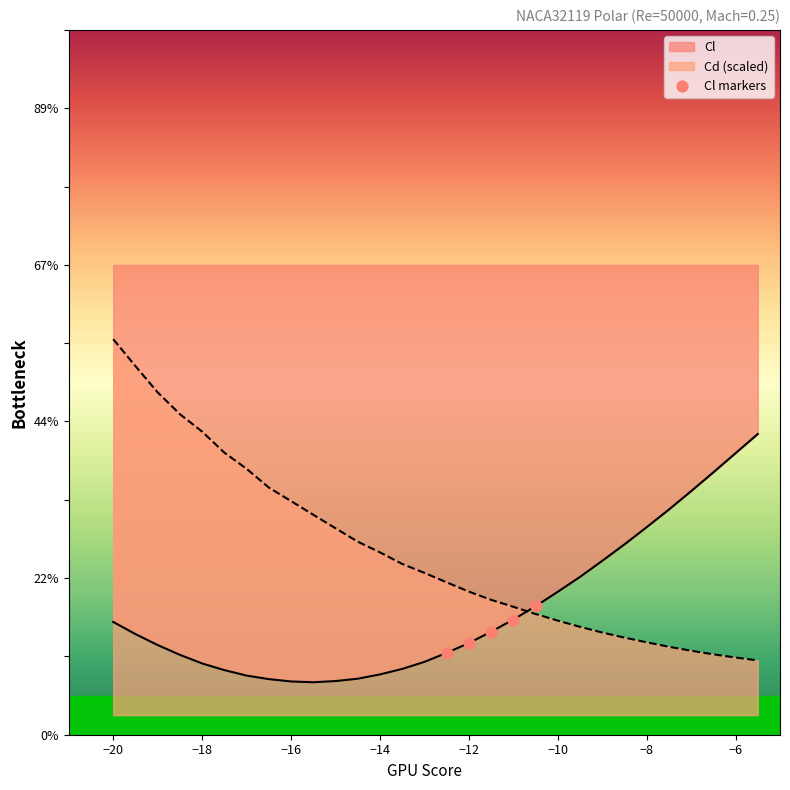

Which series contains the highest Y value?

Cd